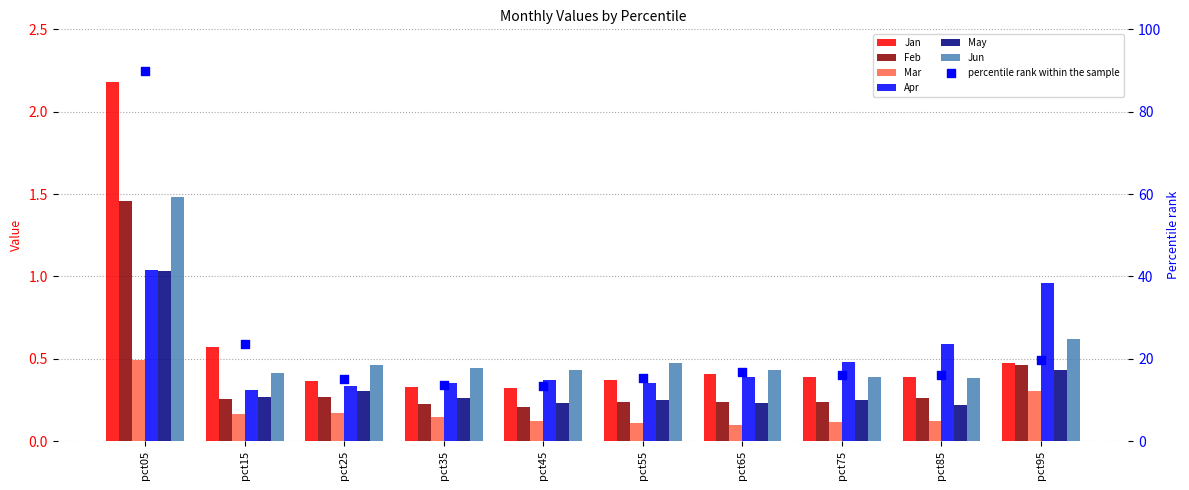

What is the total value across all series at pct15?

2.0